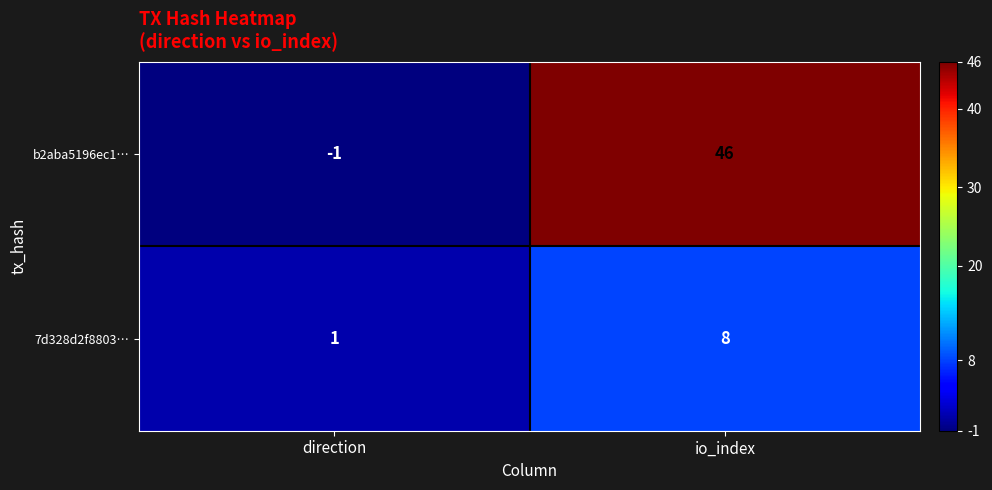

Count the number of data series in this chart.

2